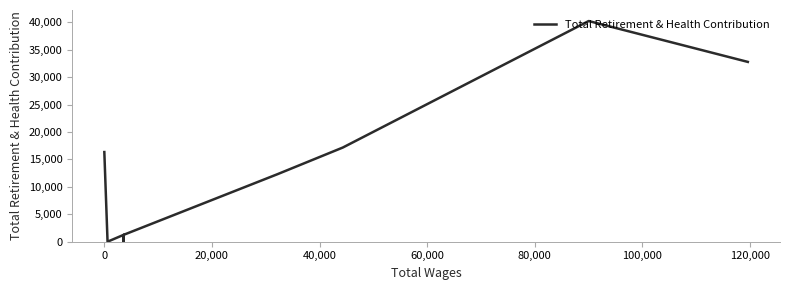

Does the chart display data point markers on the line(s)?

No